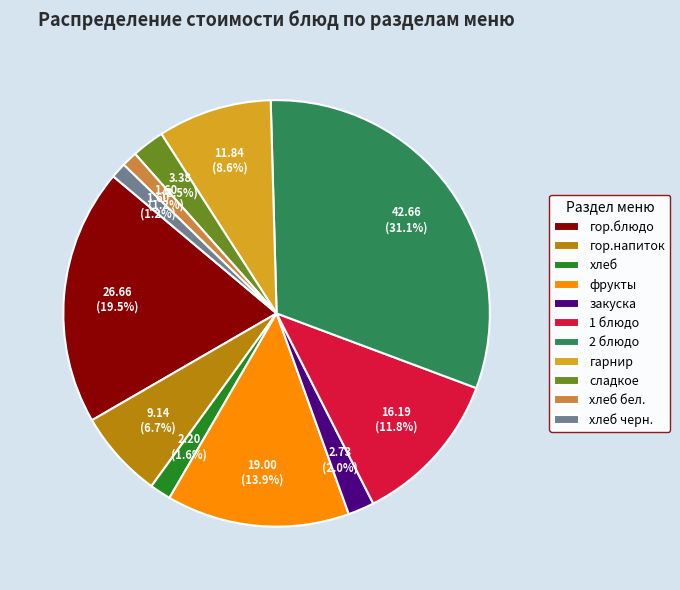

Which slice is the largest?

2 блюдо